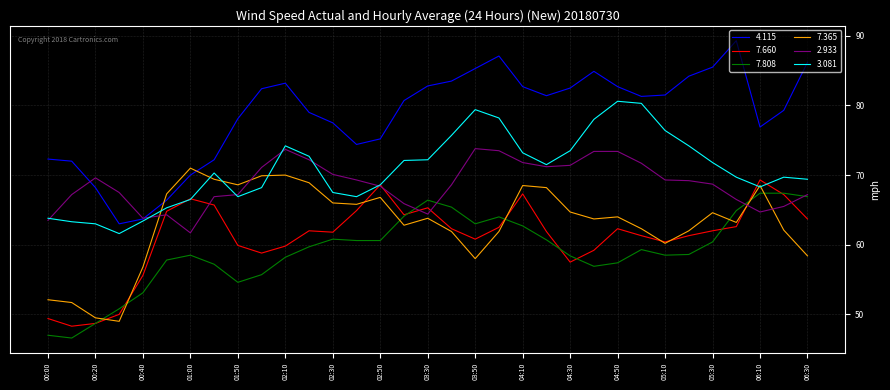

What is the minimum value for 7.660?

48.3